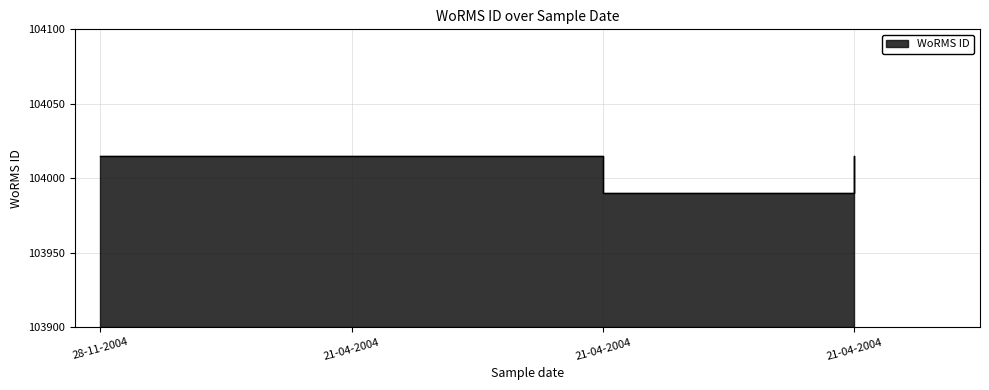

Rank the categories by value from highest to lowest.

28-11-2004, 21-04-2004, 21-04-2004, 21-04-2004